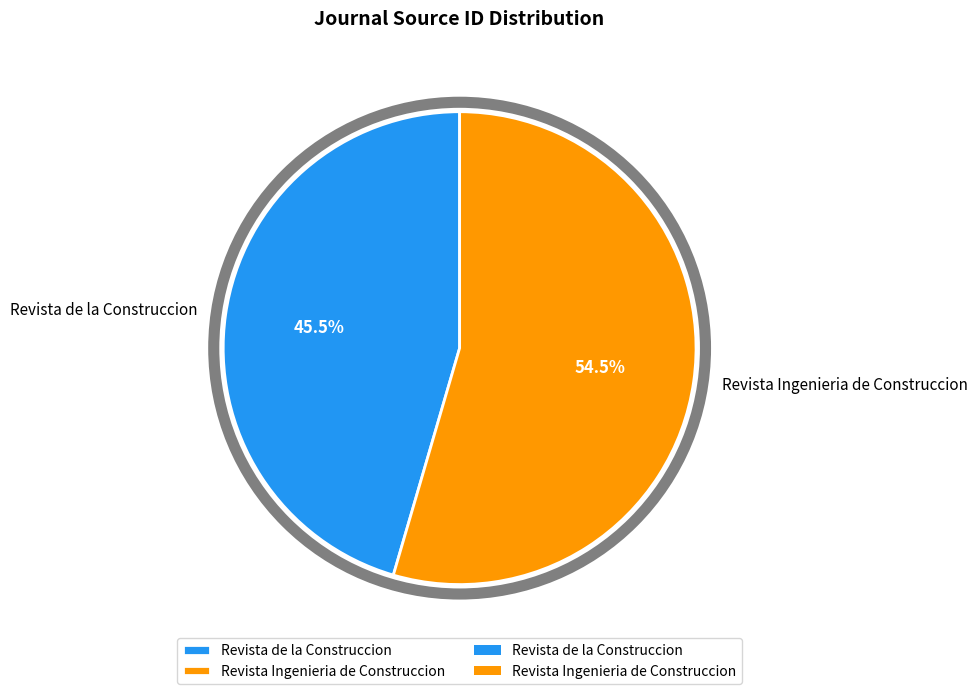

Does any single category account for the majority?

Yes